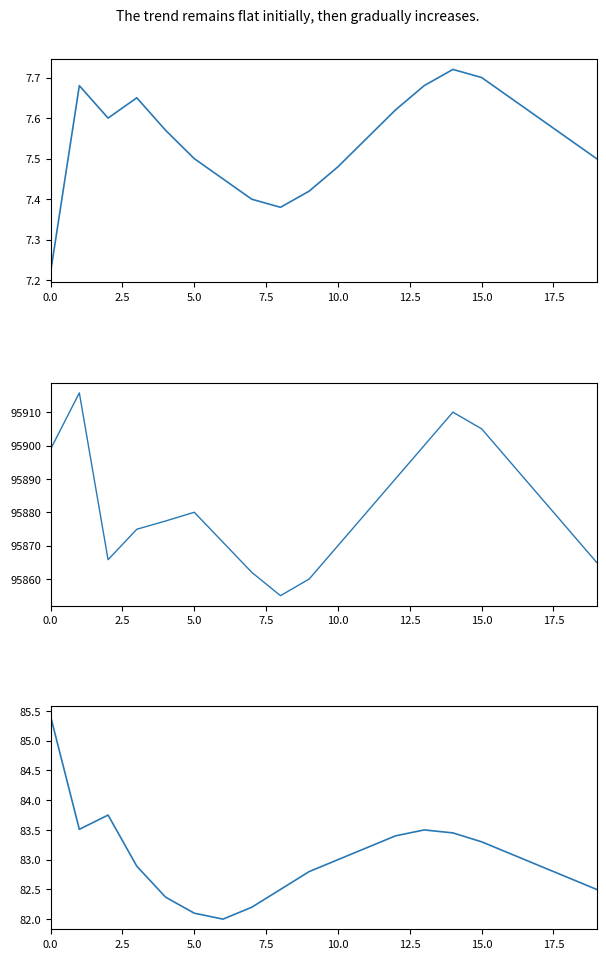

Is the value of humidity at 2.5 greater than the value of temperature at 7.5?

Yes